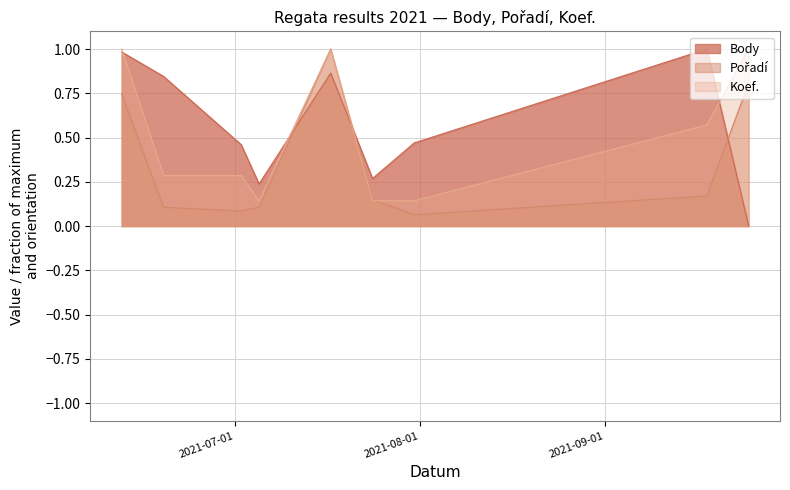

After their last crossing, which series has the higher values: Koef. or Body?

Koef.